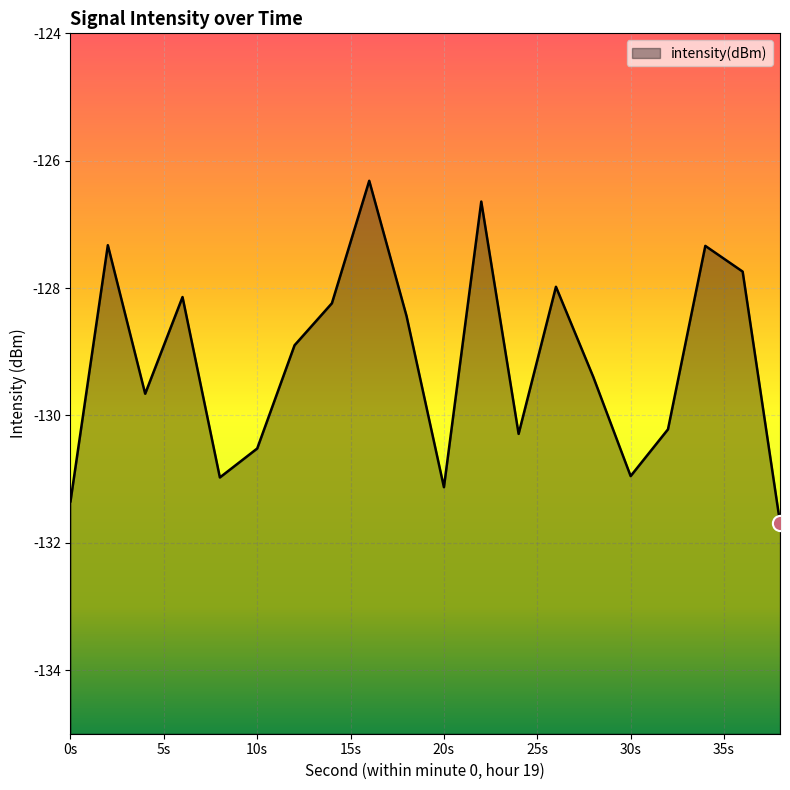

Which has a higher value, 16 or 26?

16